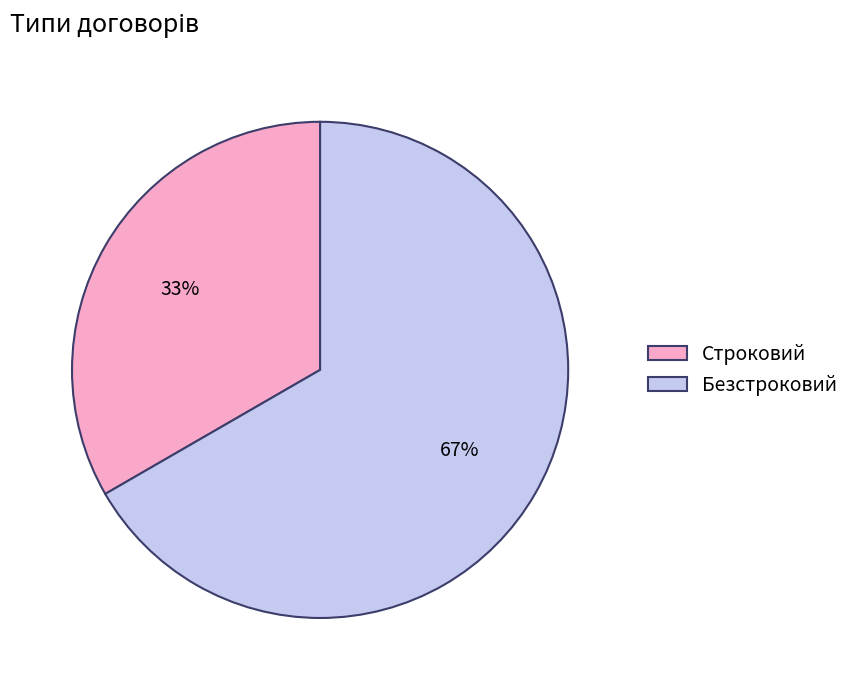

Rank the categories by value from highest to lowest.

Безстроковий, Строковий